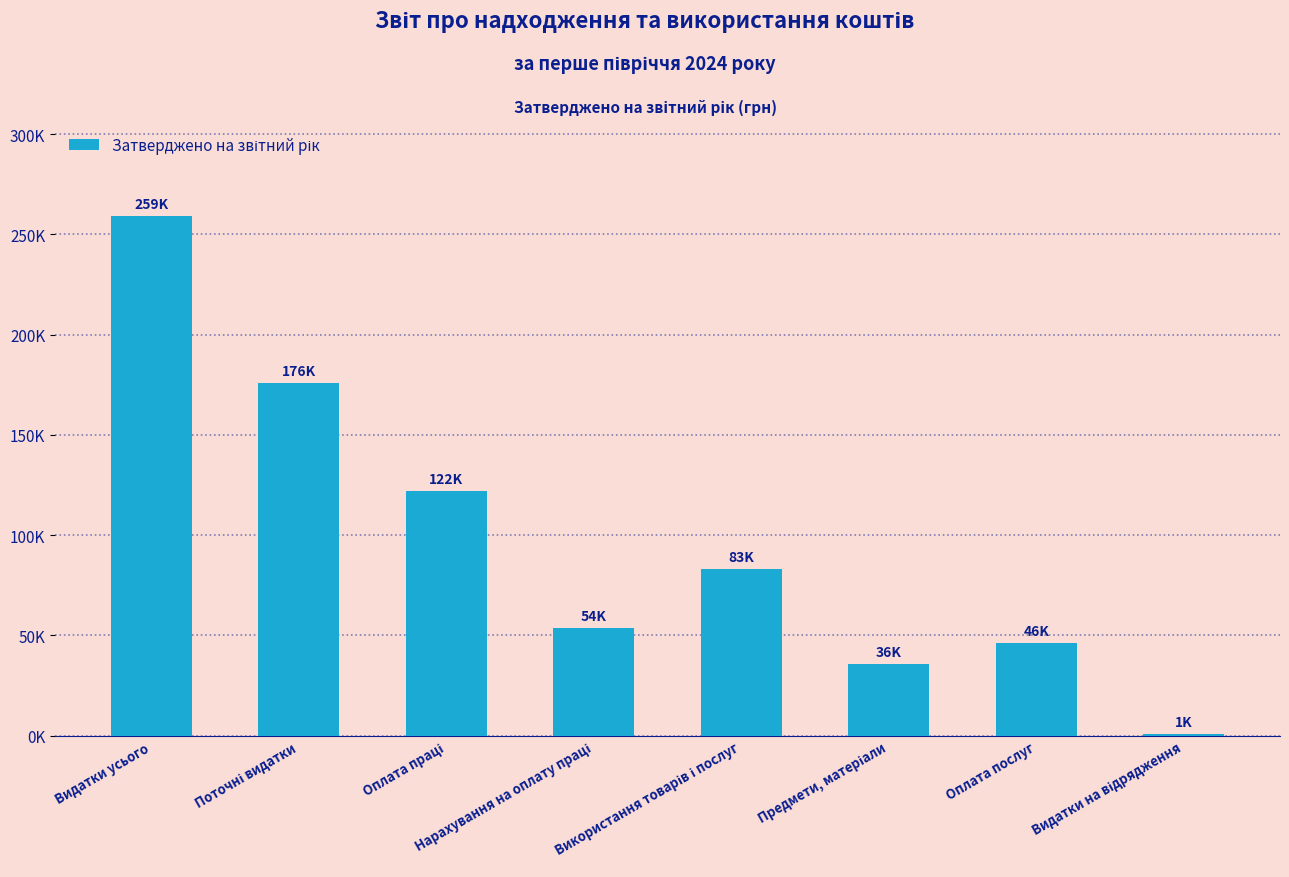

Does the chart contain stacked bars?

No